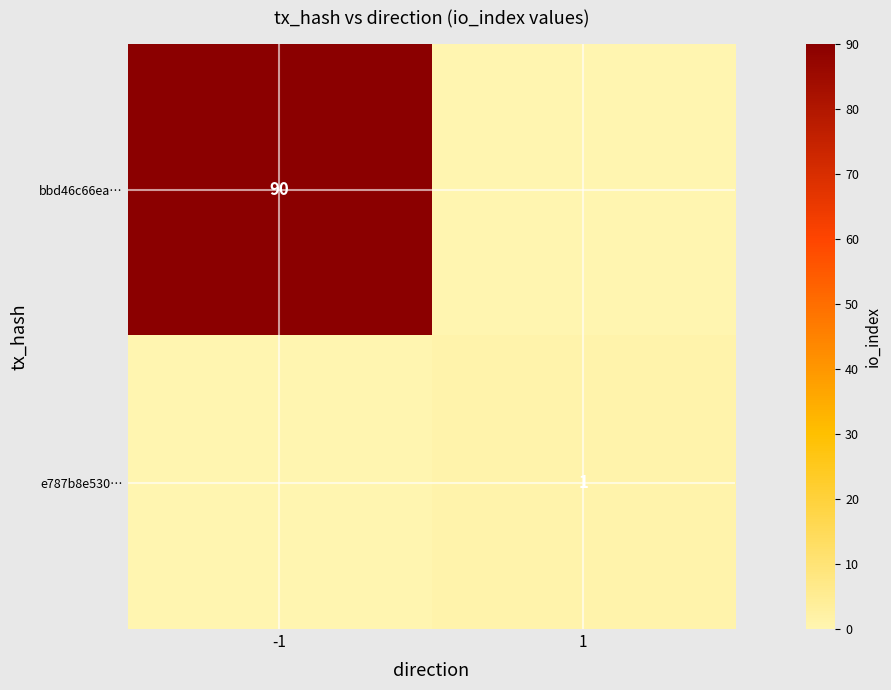

Is it true that e787b8e530… equals 1 at 1?

True